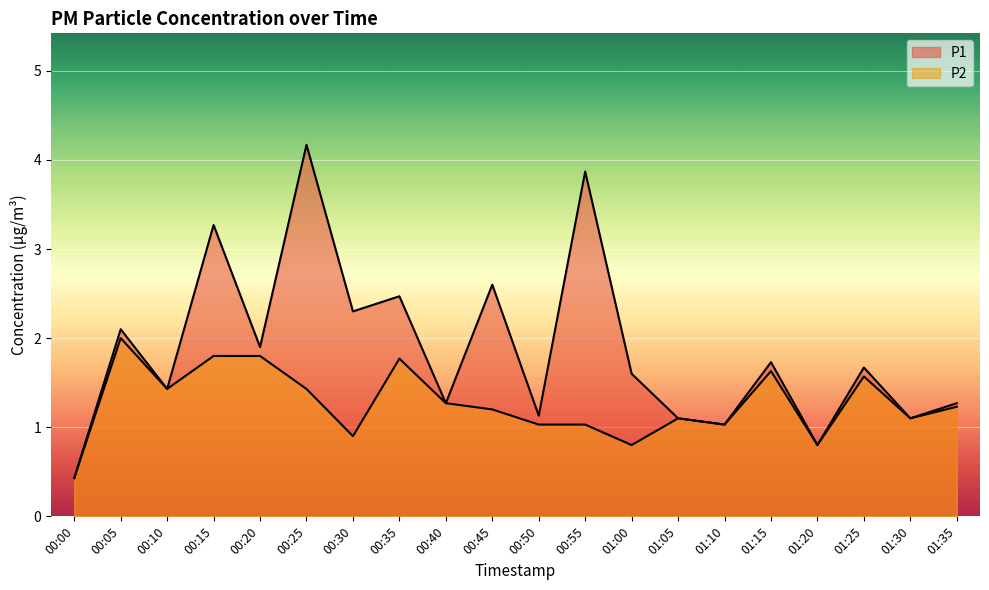

How many distinct data groups are displayed?

2